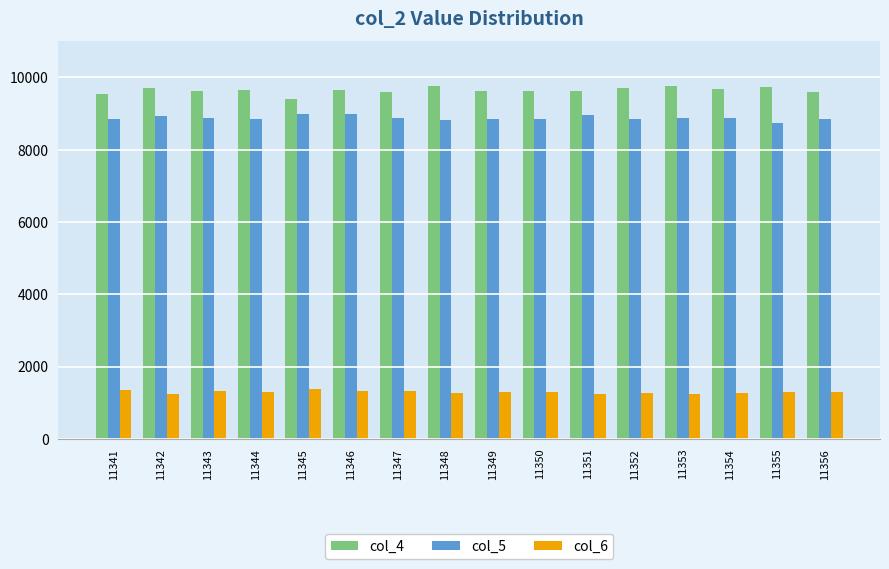

What is the difference between the highest and lowest values at 11350?

8326